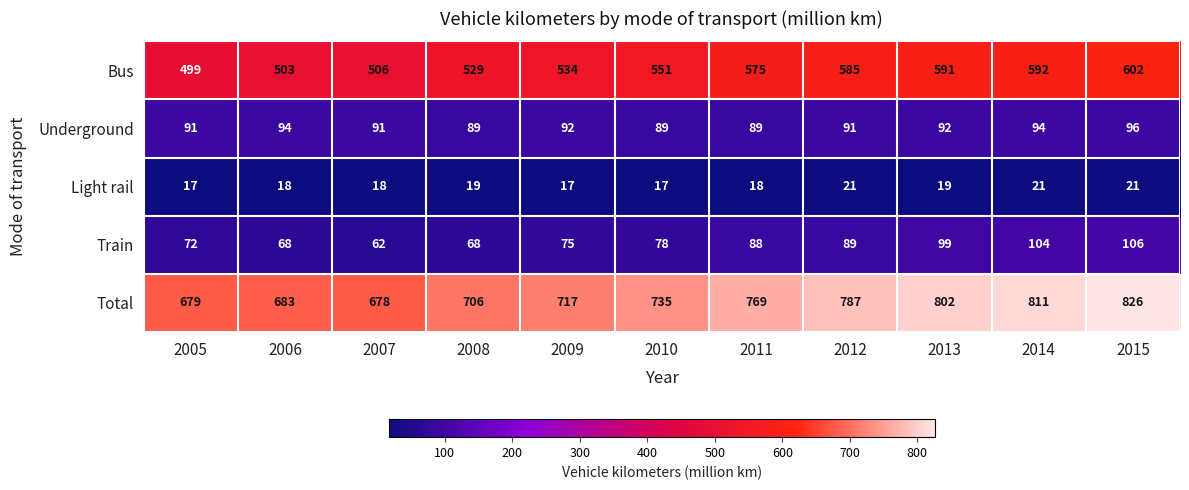

What is the total value across all series at 2006?

1366